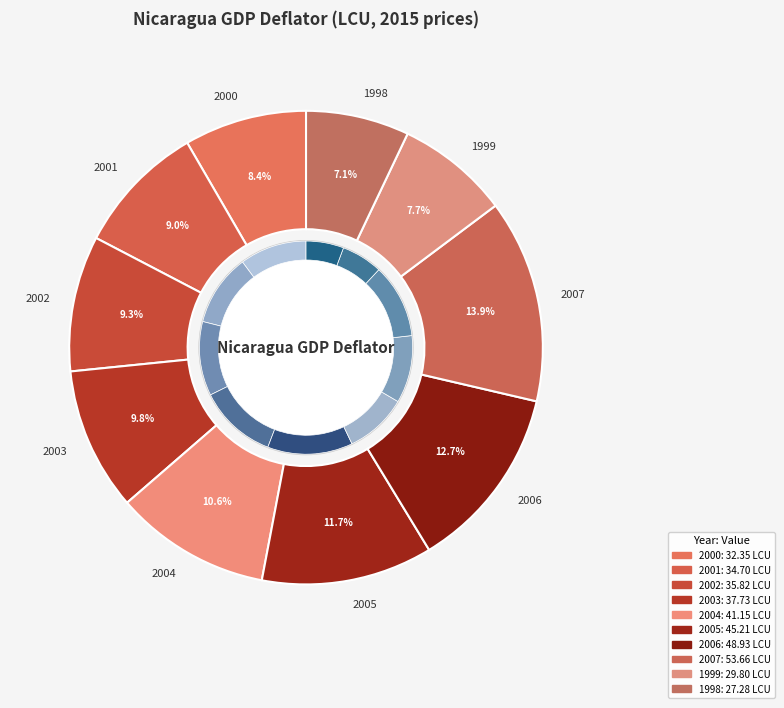

To the nearest percent, what is the average slice percentage?

10%